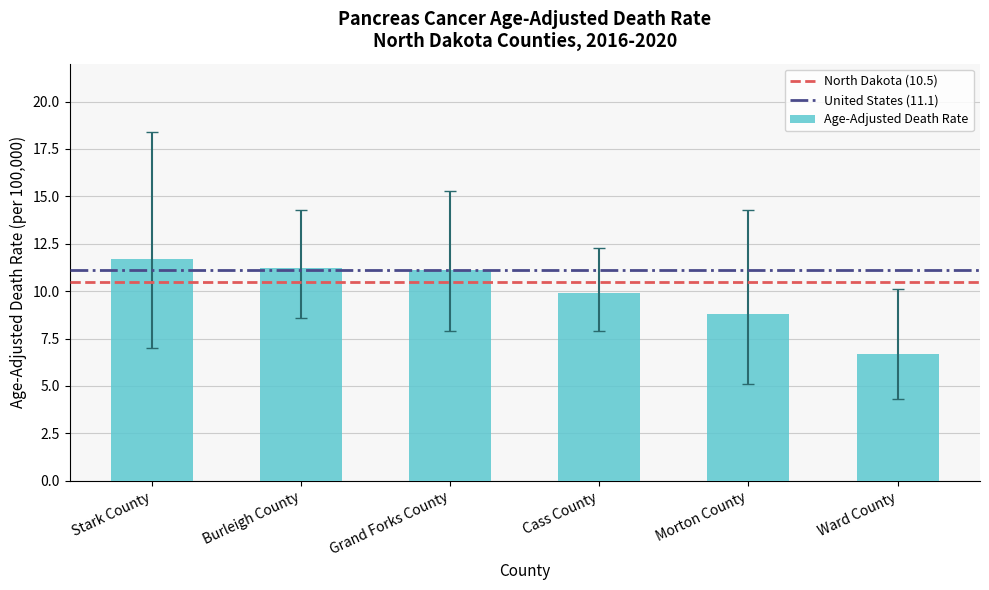

Which category has the highest value across all series?

Stark County